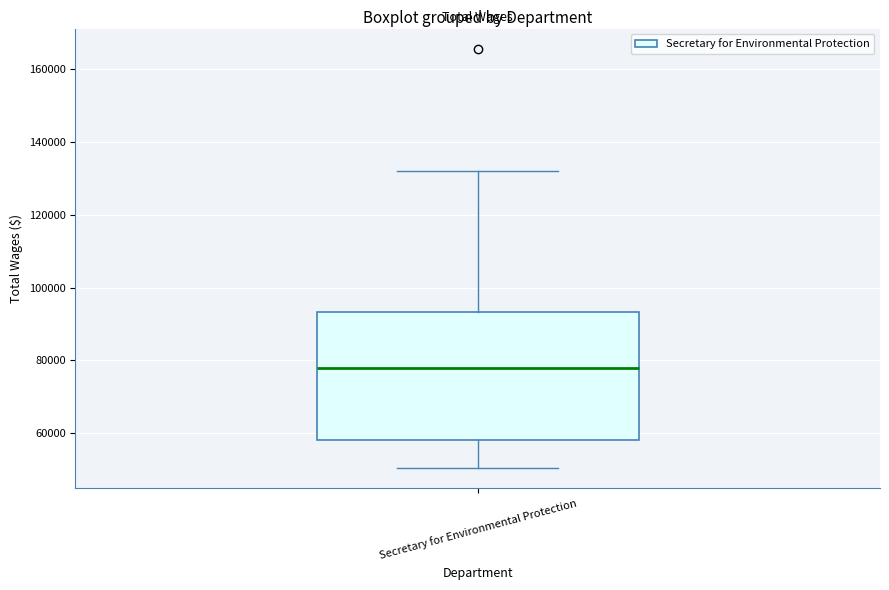

Transcribe this box plot: give where the median line is, the range the box spans, and where the two whiskers end, as read against the y-axis. The values are not printed on the chart, so give them approximately, as read against the axis.

median 78000, box 58000 to 94000, whiskers 50000 to 132000